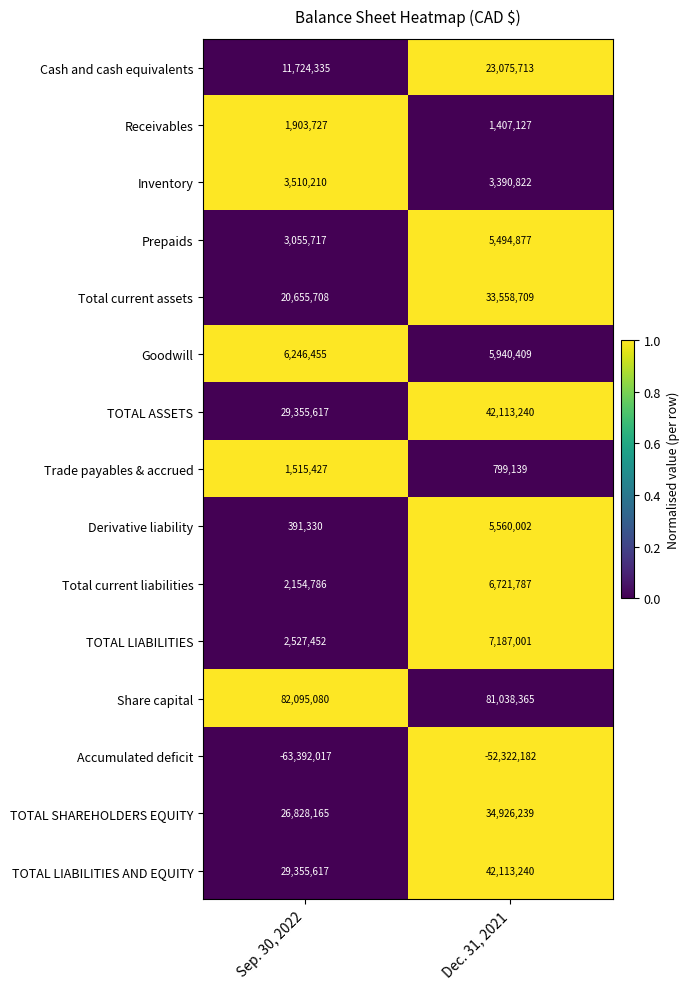

Rank the categories by Inventory value from lowest to highest.

Dec. 31, 2021, Sep. 30, 2022